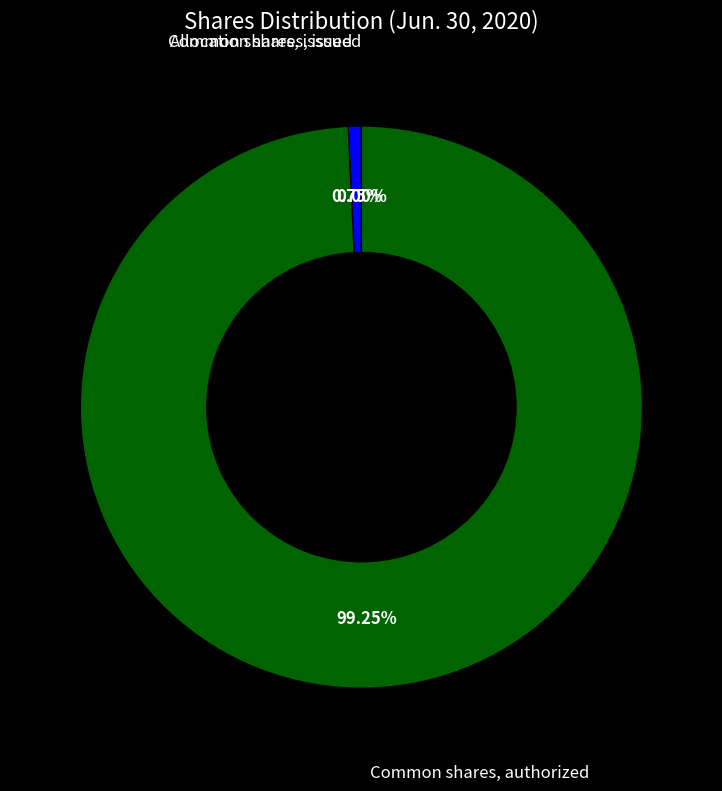

Which slice is the largest?

Common shares, authorized